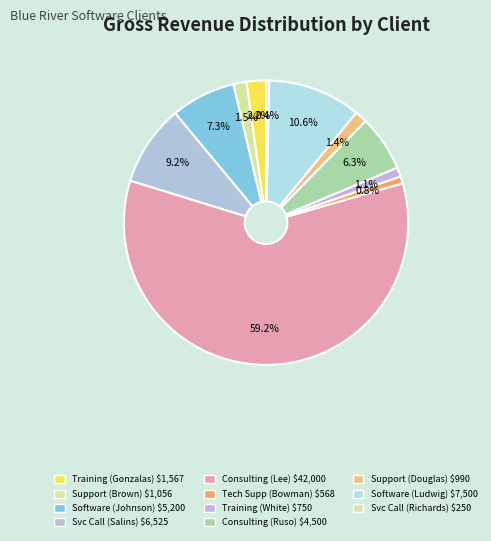

Which category has the biggest portion of the pie?

Consulting (Lee)